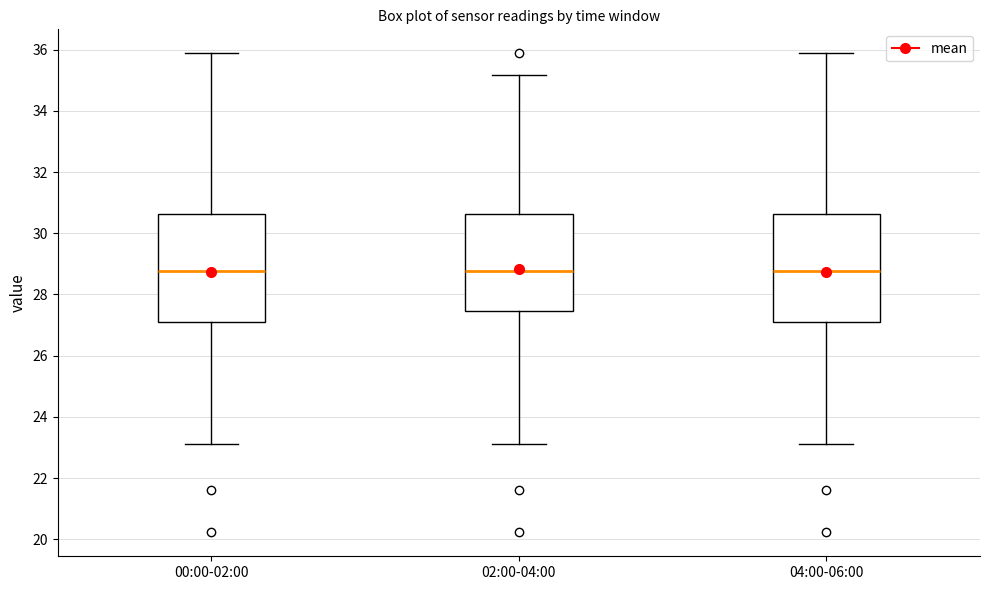

Reading left to right, read every box against the y-axis: the position of its median line, the range the box covers, and the ends of its whiskers. The values are not printed on the chart, so give them approximately, as read against the axis.

00:00-02:00: median 28.8, box 27.0 to 30.6, whiskers 23.2 to 35.8
02:00-04:00: median 28.8, box 27.4 to 30.6, whiskers 23.2 to 35.2
04:00-06:00: median 28.8, box 27.0 to 30.6, whiskers 23.2 to 35.8